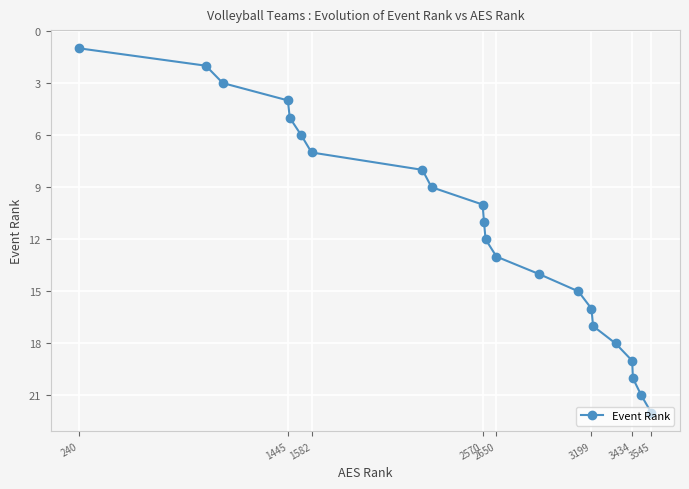

True or false: the data has more than 0 interior local peaks.

False